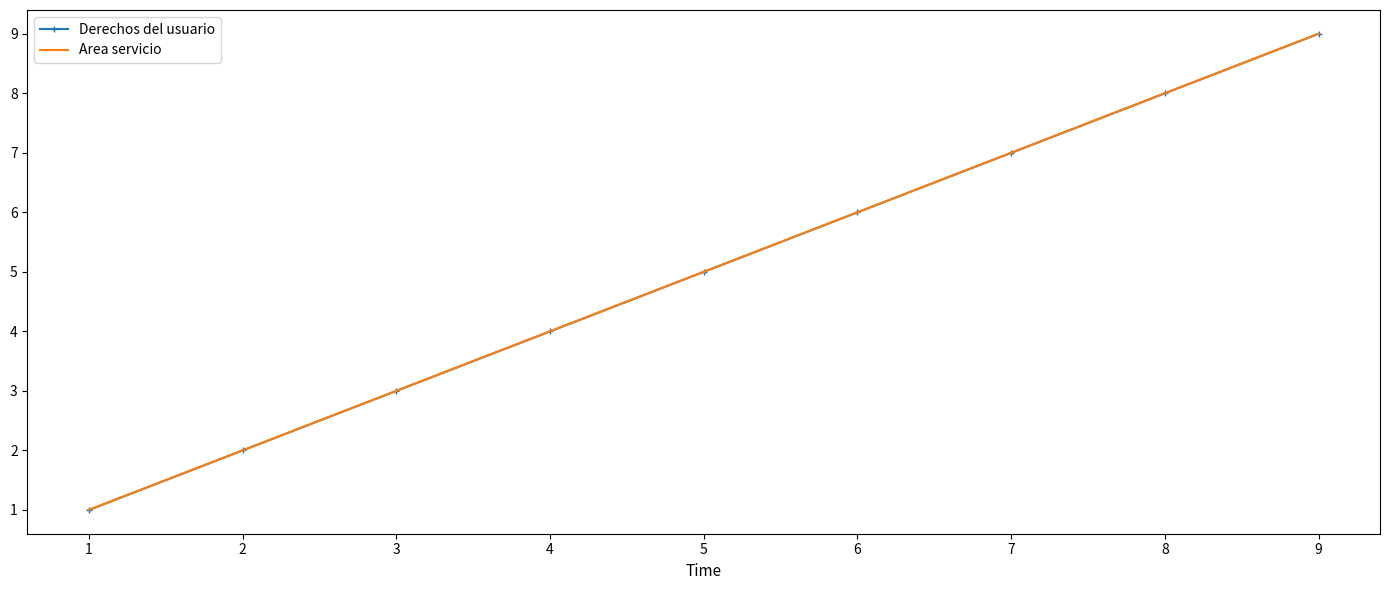

Reading right to left, what are all the values shown in this chart?

Derechos del usuario: 9	8	7	6	5	4	3	2	1
Area servicio: 9	8	7	6	5	4	3	2	1